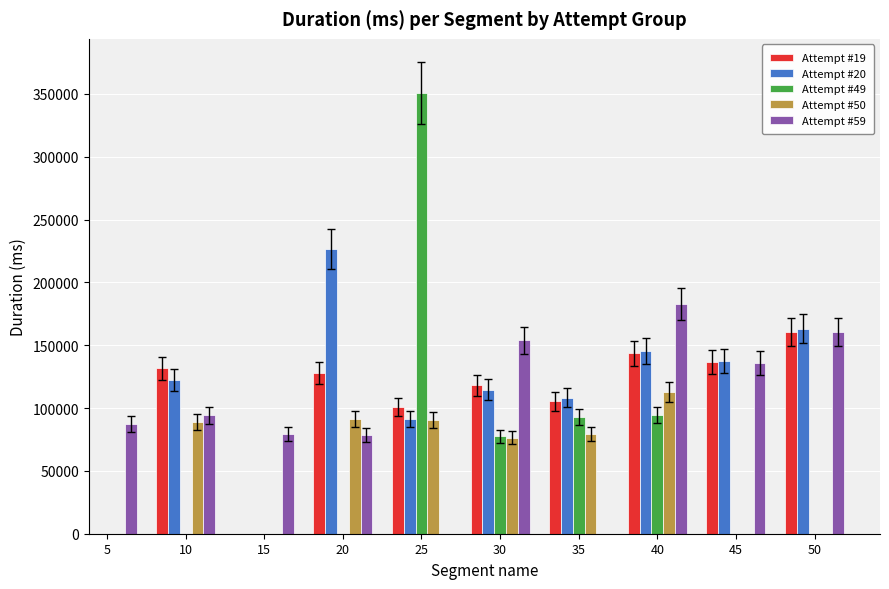

How many positive values does the Attempt #20 series have?

8